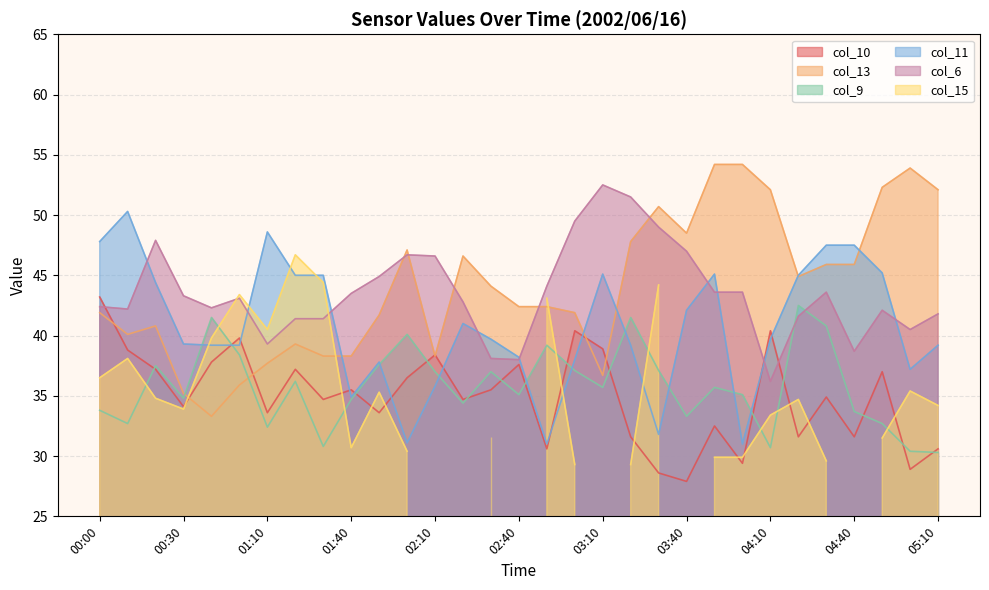

Between 04:10 and 02:10, which is larger?

04:10